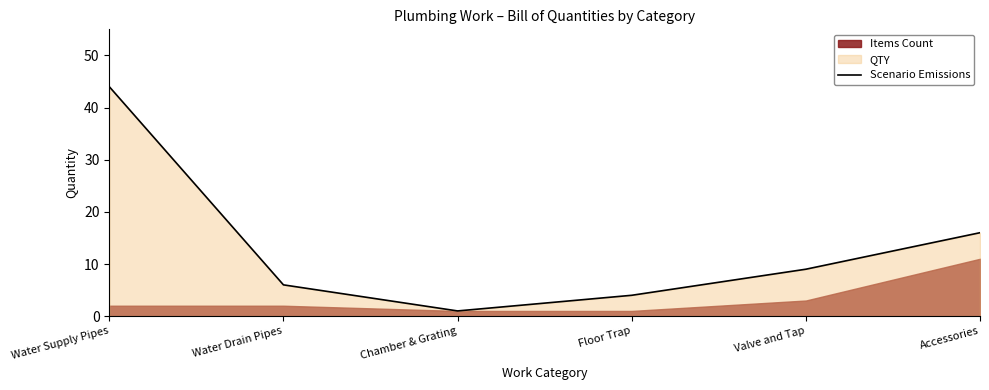

Reading right to left, list all the values displayed in this chart.

16	9	4	1	6	44